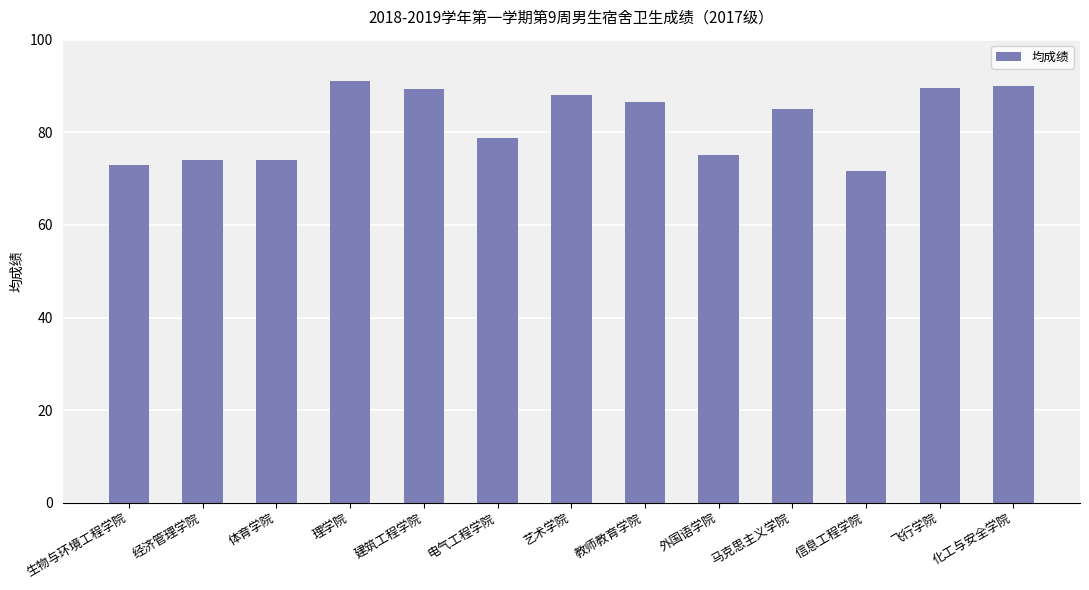

Which has a higher value, 艺术学院 or 体育学院?

艺术学院